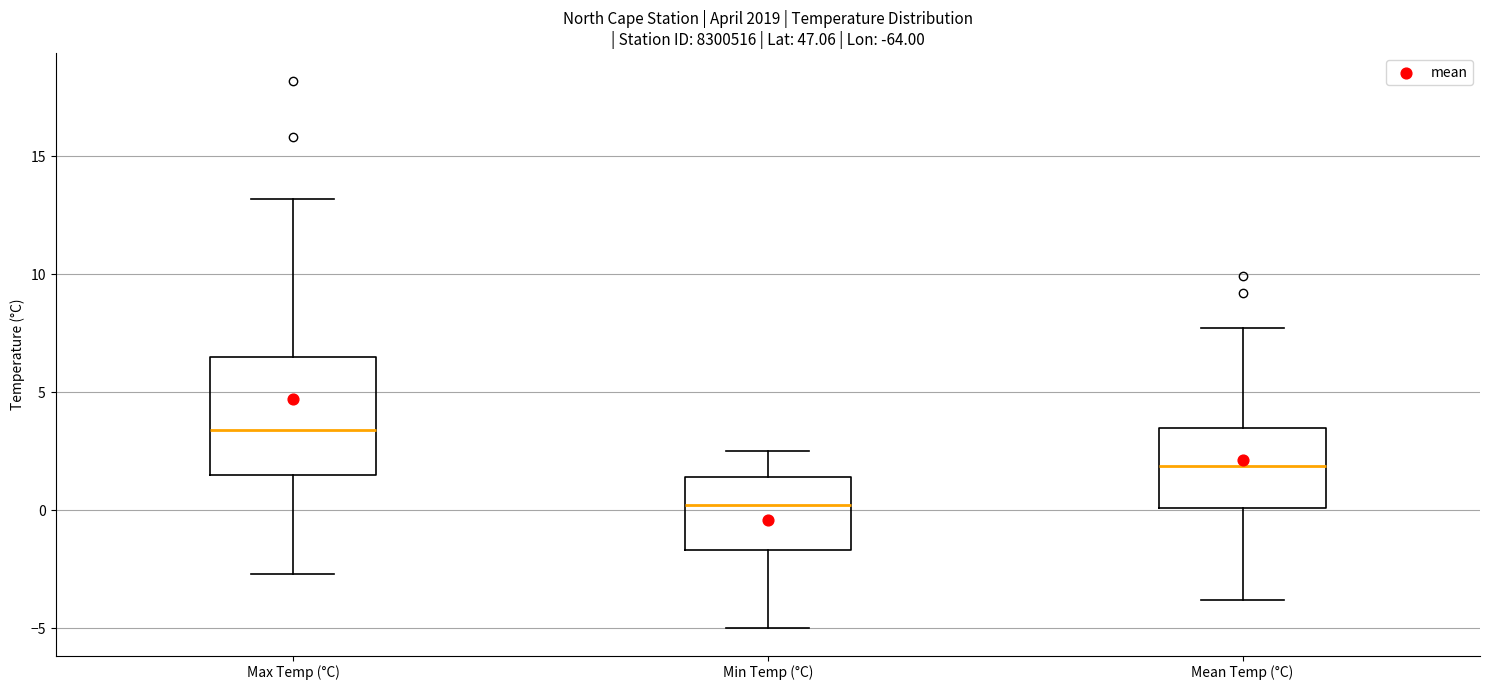

Where does the lower whisker of the box for Min Temp (°C) end on the y-axis? The values are not printed on the chart, so give them approximately, as read against the axis.

-5.0